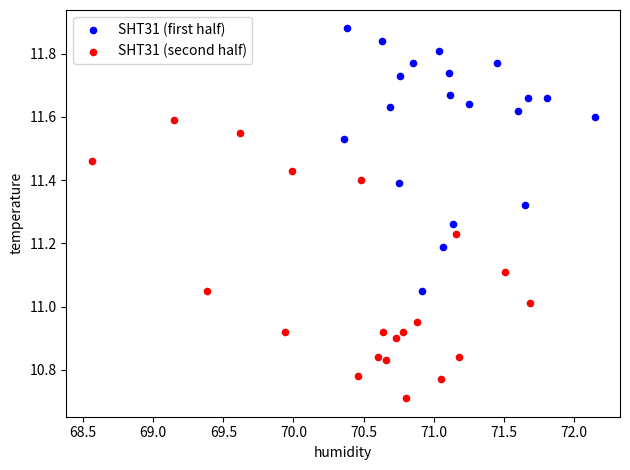

What are all the series names shown in the legend?

SHT31 (first half), SHT31 (second half)